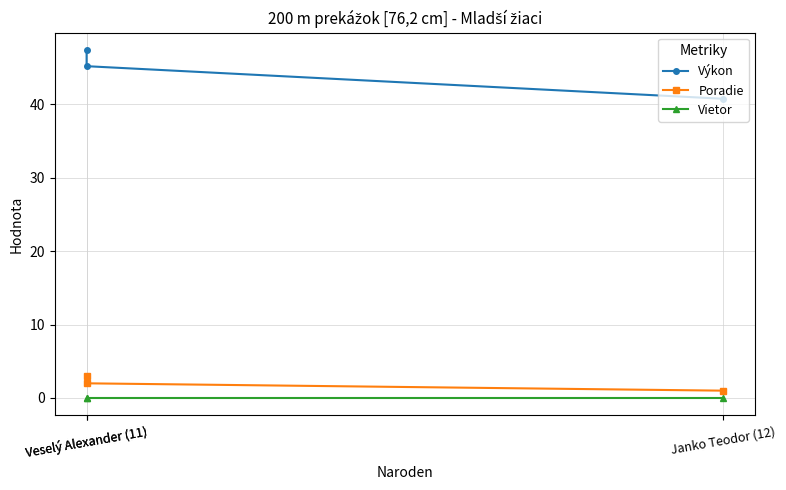

How many Poradie values are between 1 and 3?

3